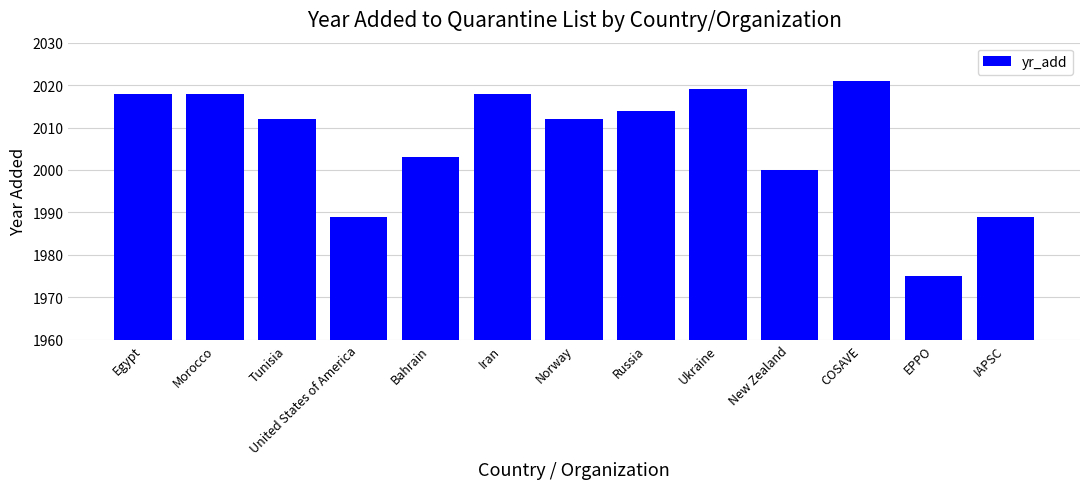

Which category has the highest value across all series?

COSAVE